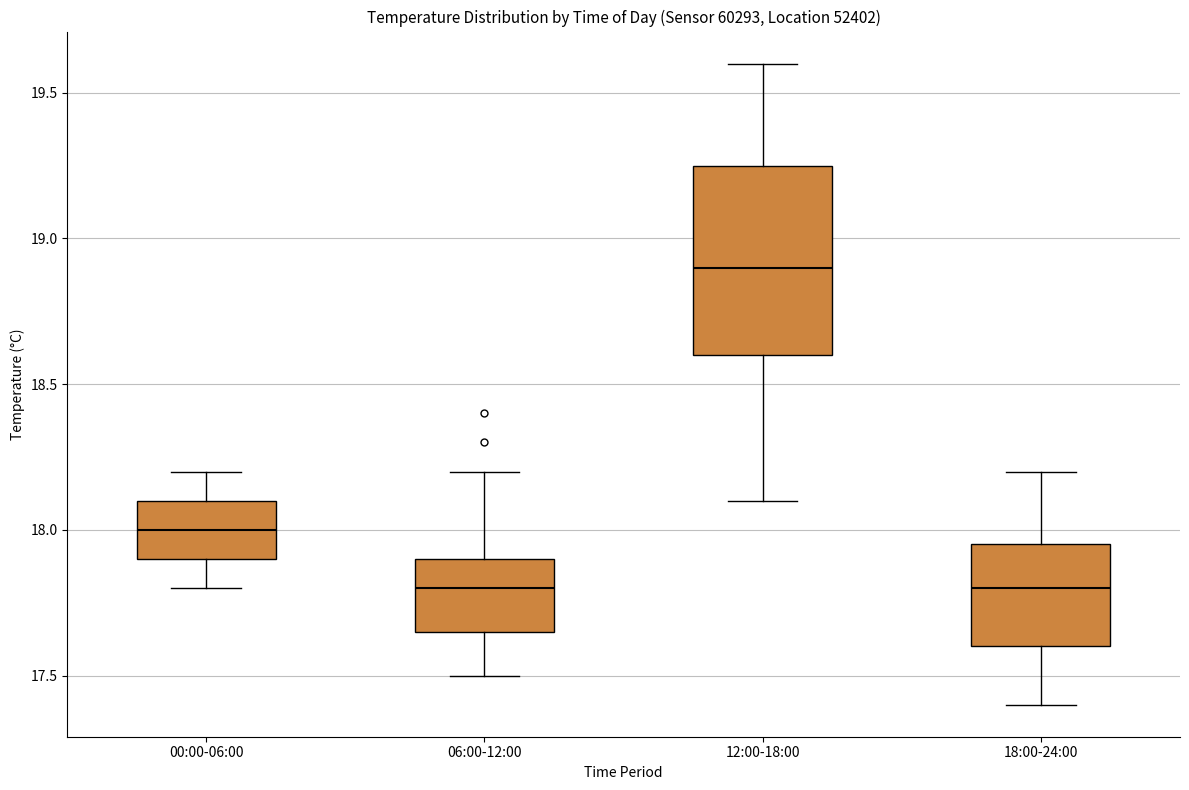

Which box is the tallest, from its lower edge to its upper edge?

12:00-18:00